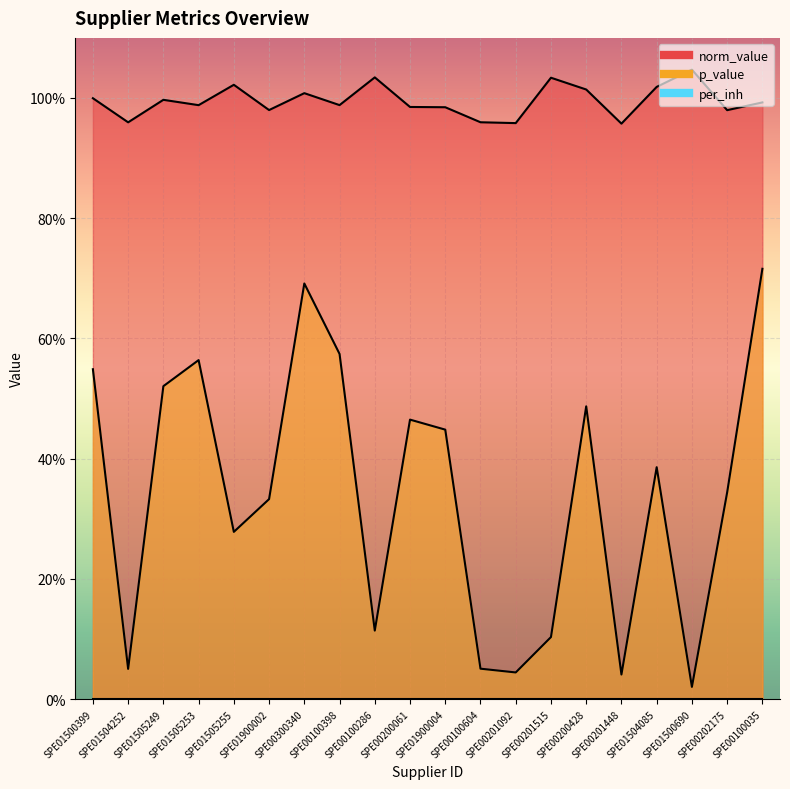

Which series has the widest spread of values?

p_value